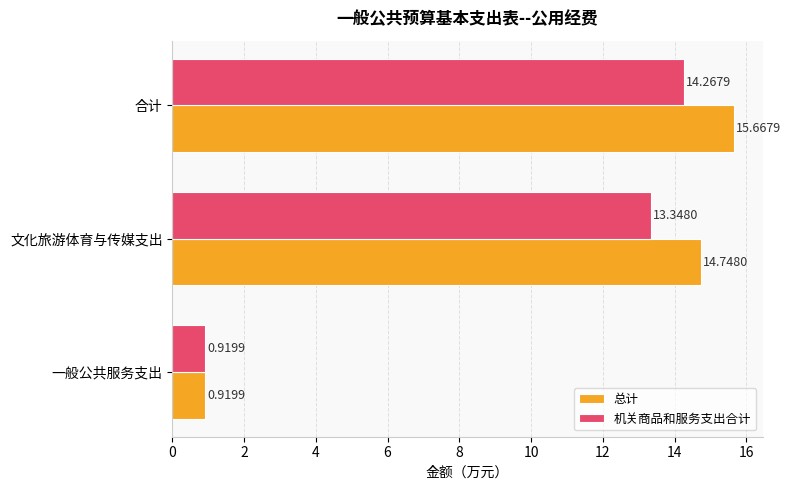

How many distinct data groups are displayed?

2